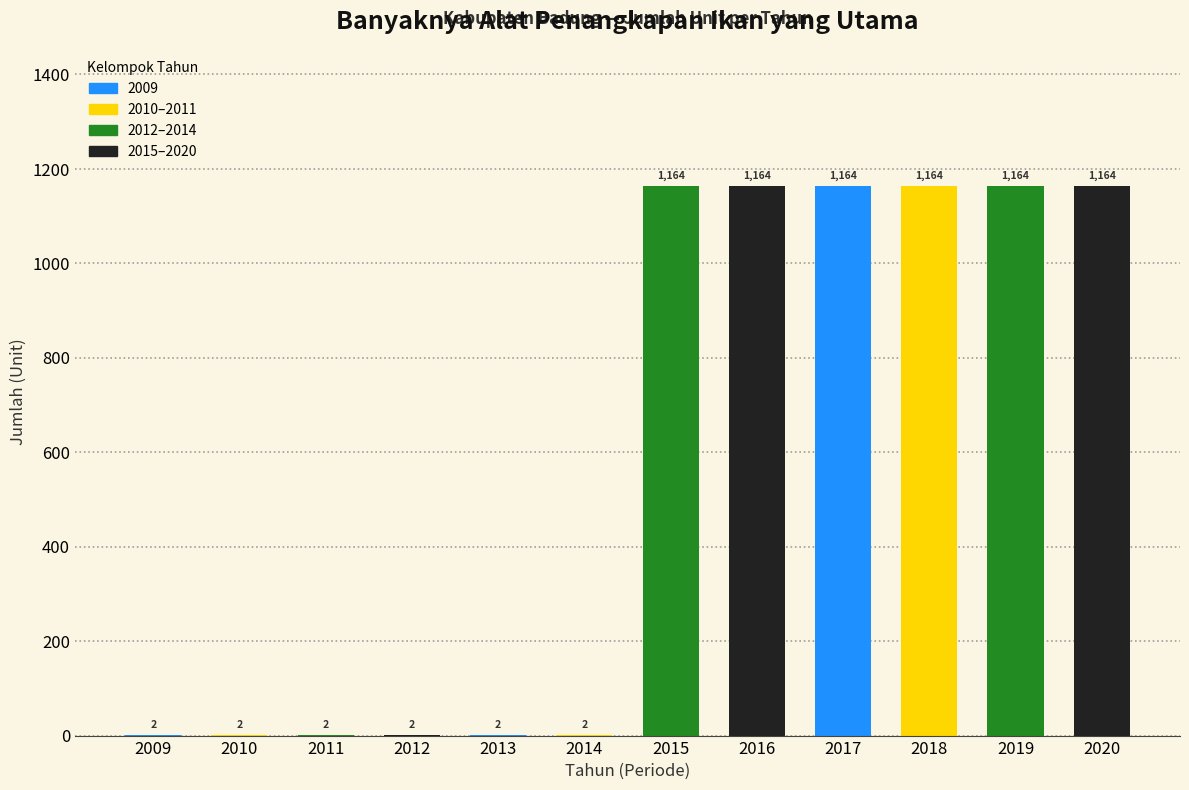

Reading right to left, transcribe all the data shown in this chart.

2020=1164	2019=1164	2018=1164	2017=1164	2016=1164	2015=1164	2014=2	2013=2	2012=2	2011=2	2010=2	2009=2